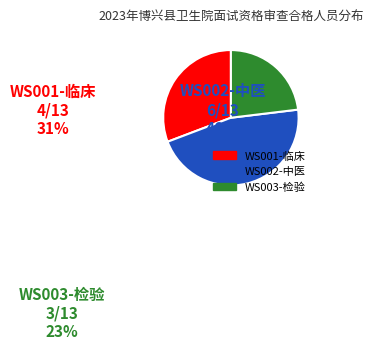

To the nearest percent, what portion does WS002-中医 represent?

46%